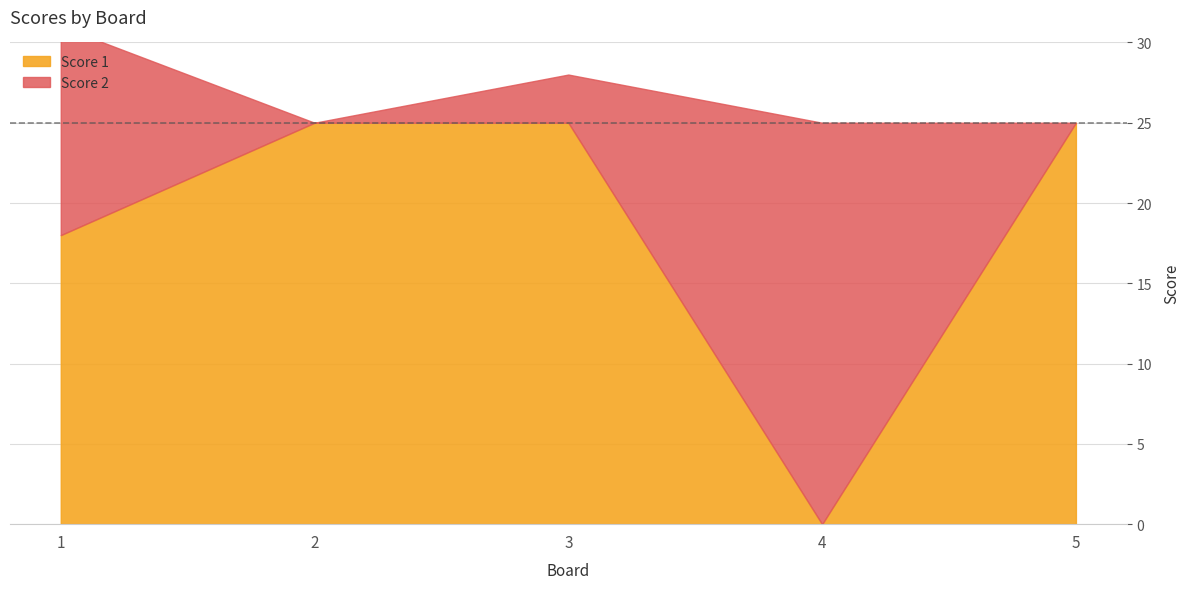

True or false: Score 2 and Score 1 intersect in this chart.

True